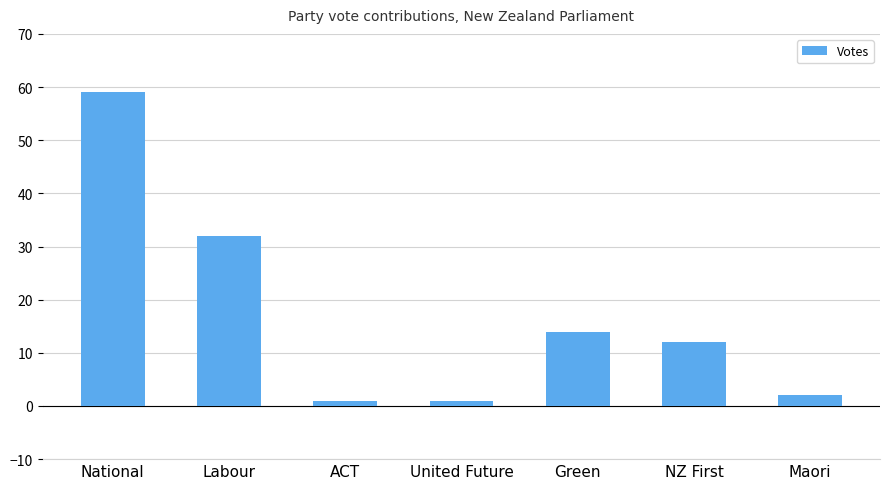

The chart shows a value of 3 at NZ First. True or false?

False